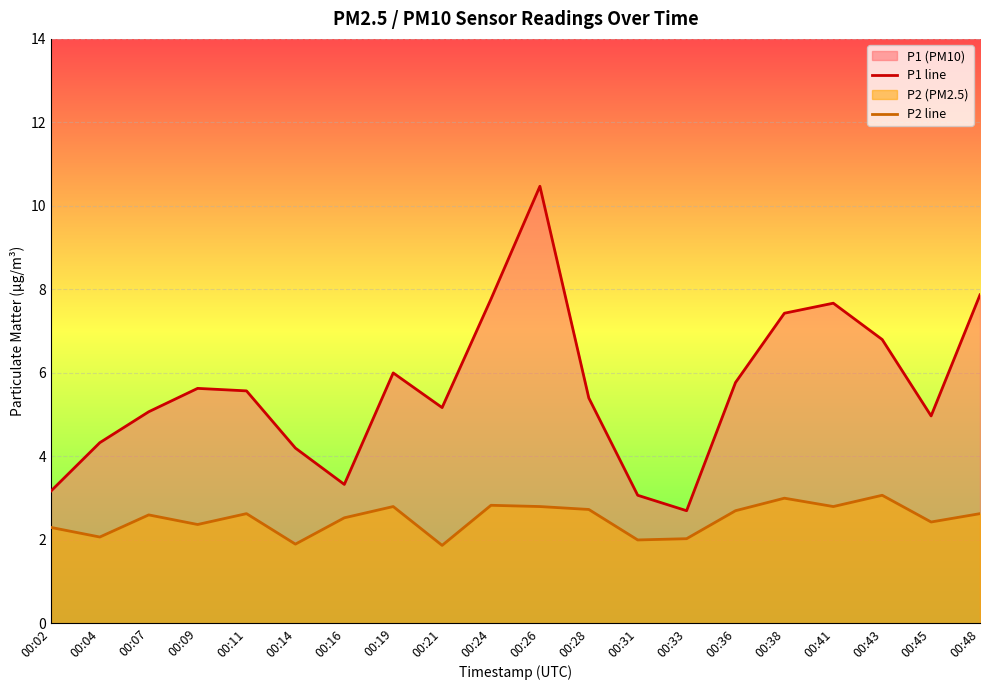

True or false: P1 line and P2 line cross at least once.

False